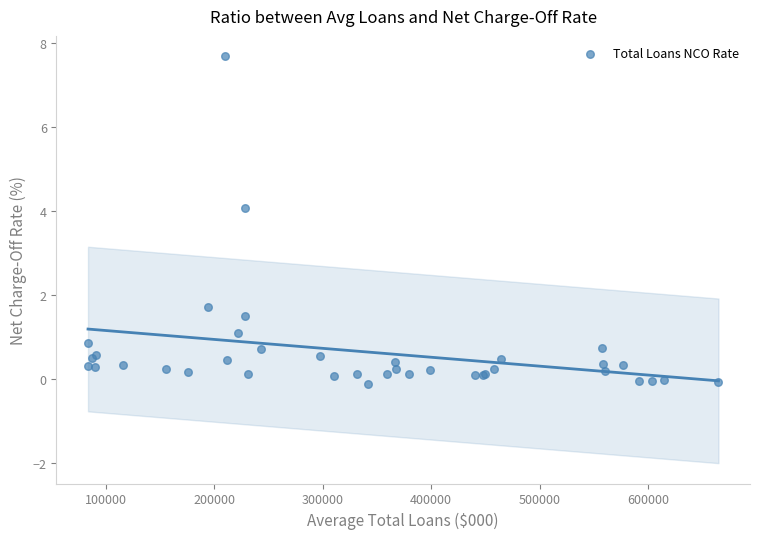

What Y value in the scatter plot is closest to 3?

4.1